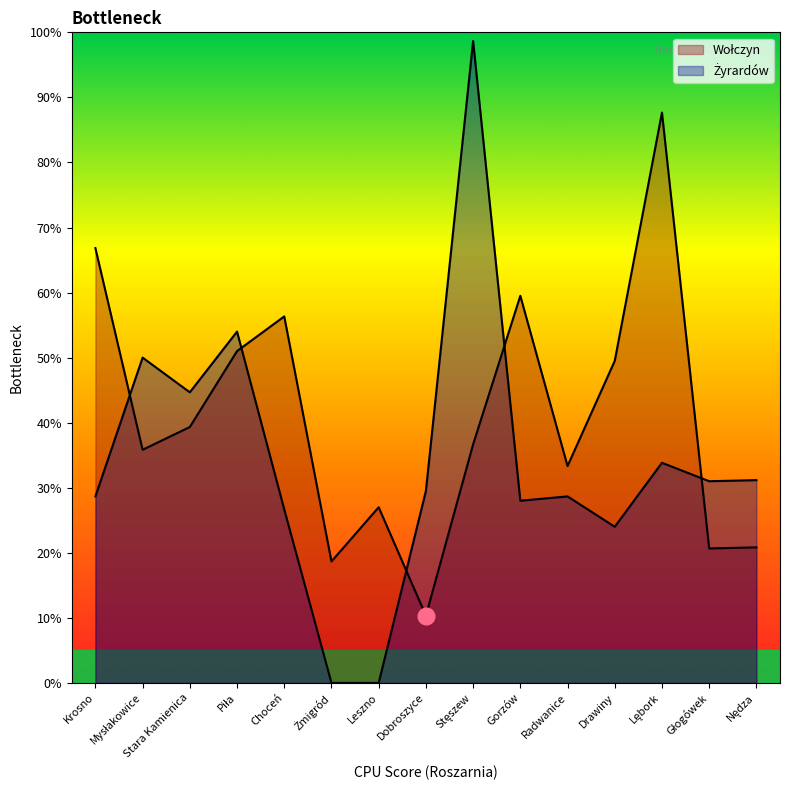

Rank the series at Piła from lowest to highest value.

Wołczyn, Żyrardów